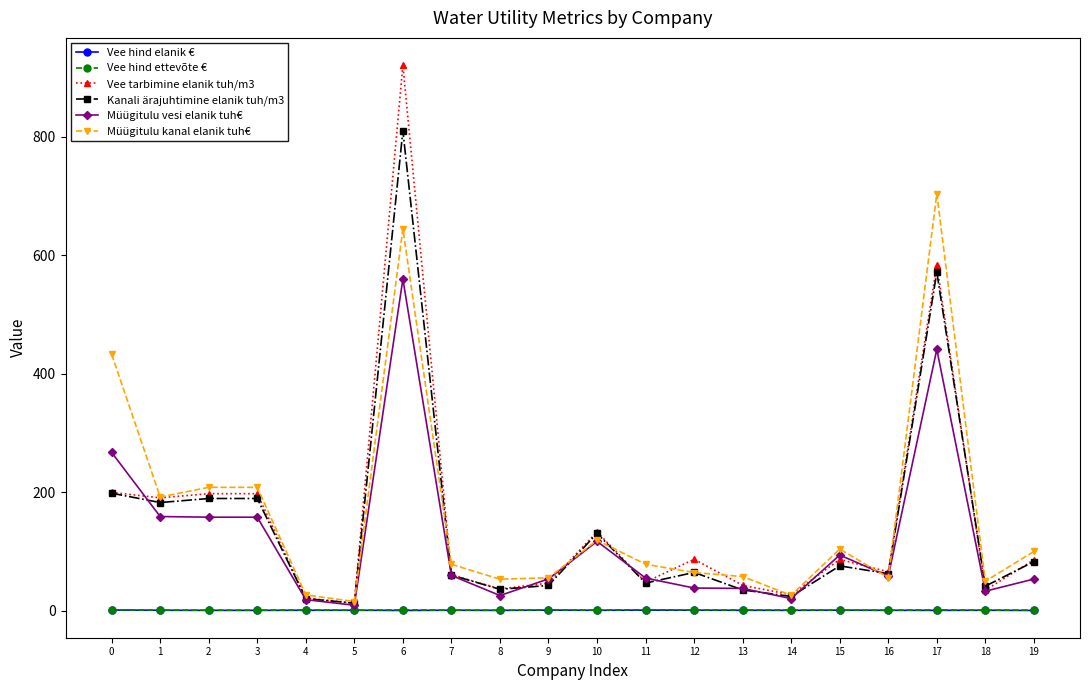

Is the value of Vee hind elanik € at 0 greater than the value of Müügitulu vesi elanik tuh€ at 6?

No